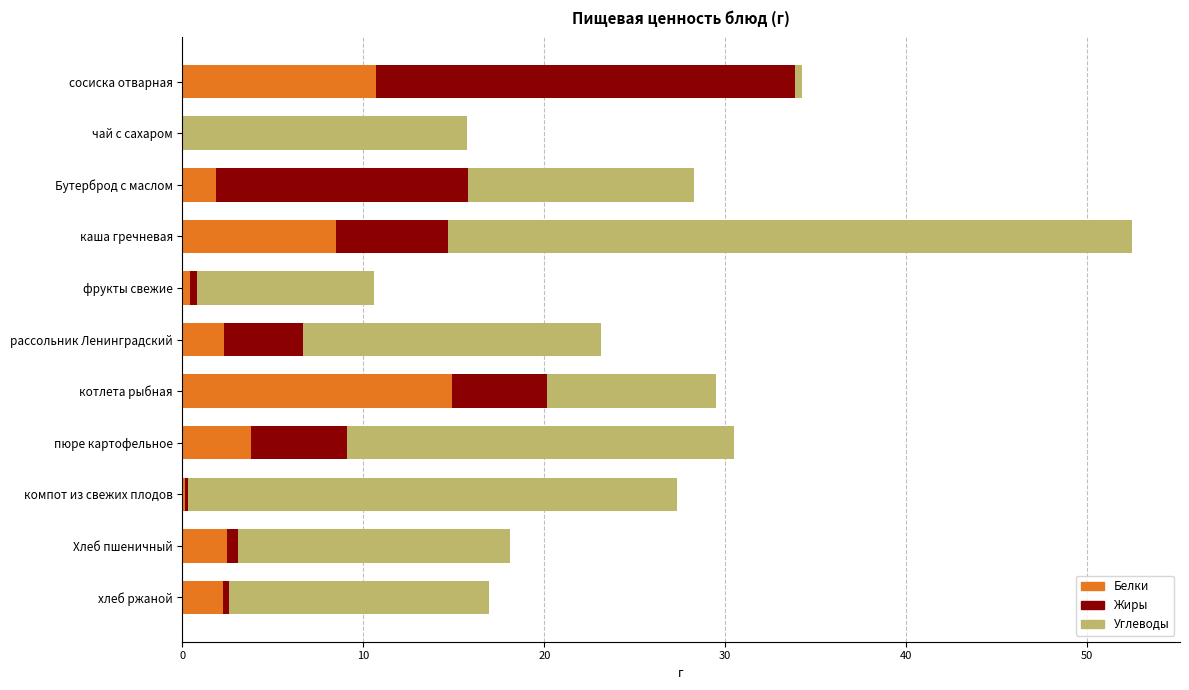

True or false: Белки has a value of 2.3 at рассольник Ленинградский.

True